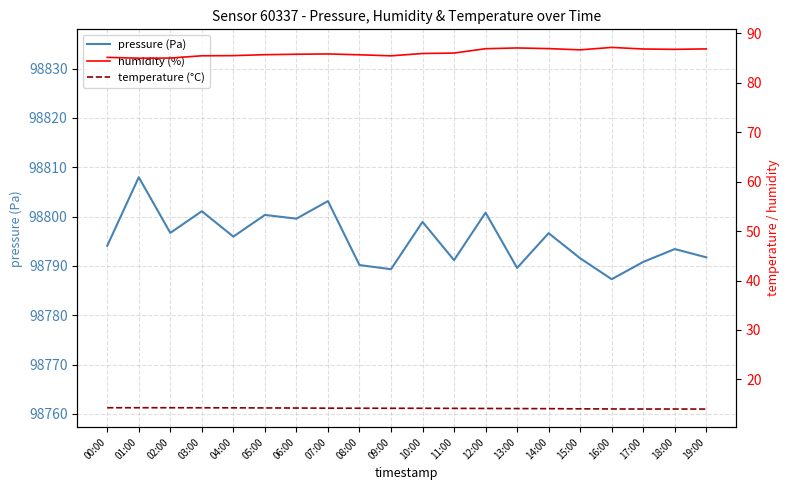

At which label does humidity (%) first exceed 85?

00:00